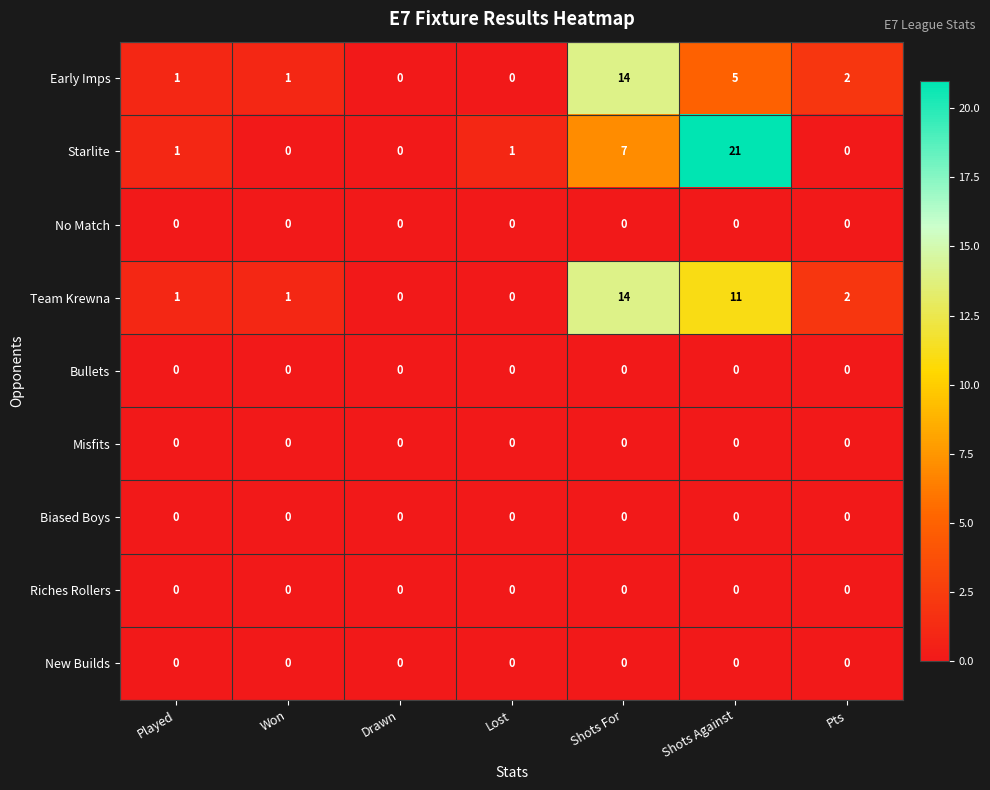

Between Played and Won, which series saw the biggest shift?

Starlite